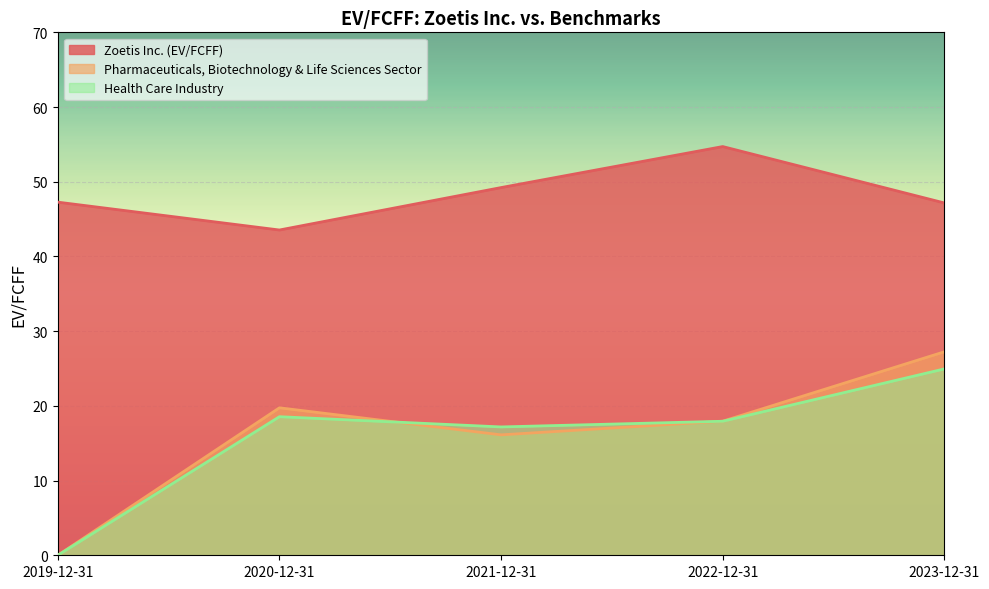

Rank the series at 2021-12-31 from highest to lowest value.

Zoetis Inc. (EV/FCFF), Health Care Industry, Pharmaceuticals, Biotechnology & Life Sciences Sector